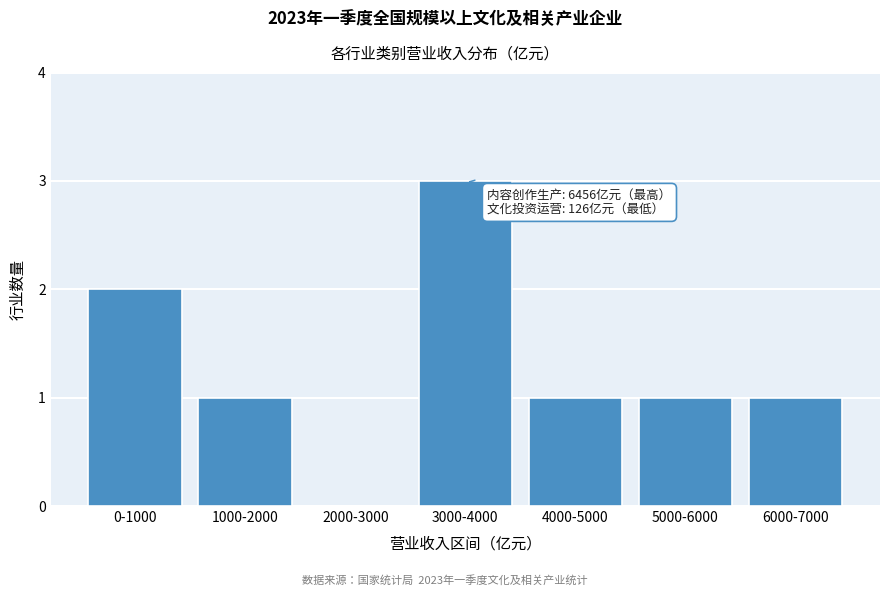

Reading left to right, what are all the values shown in this chart?

0-1000=2	1000-2000=1	2000-3000=0	3000-4000=3	4000-5000=1	5000-6000=1	6000-7000=1